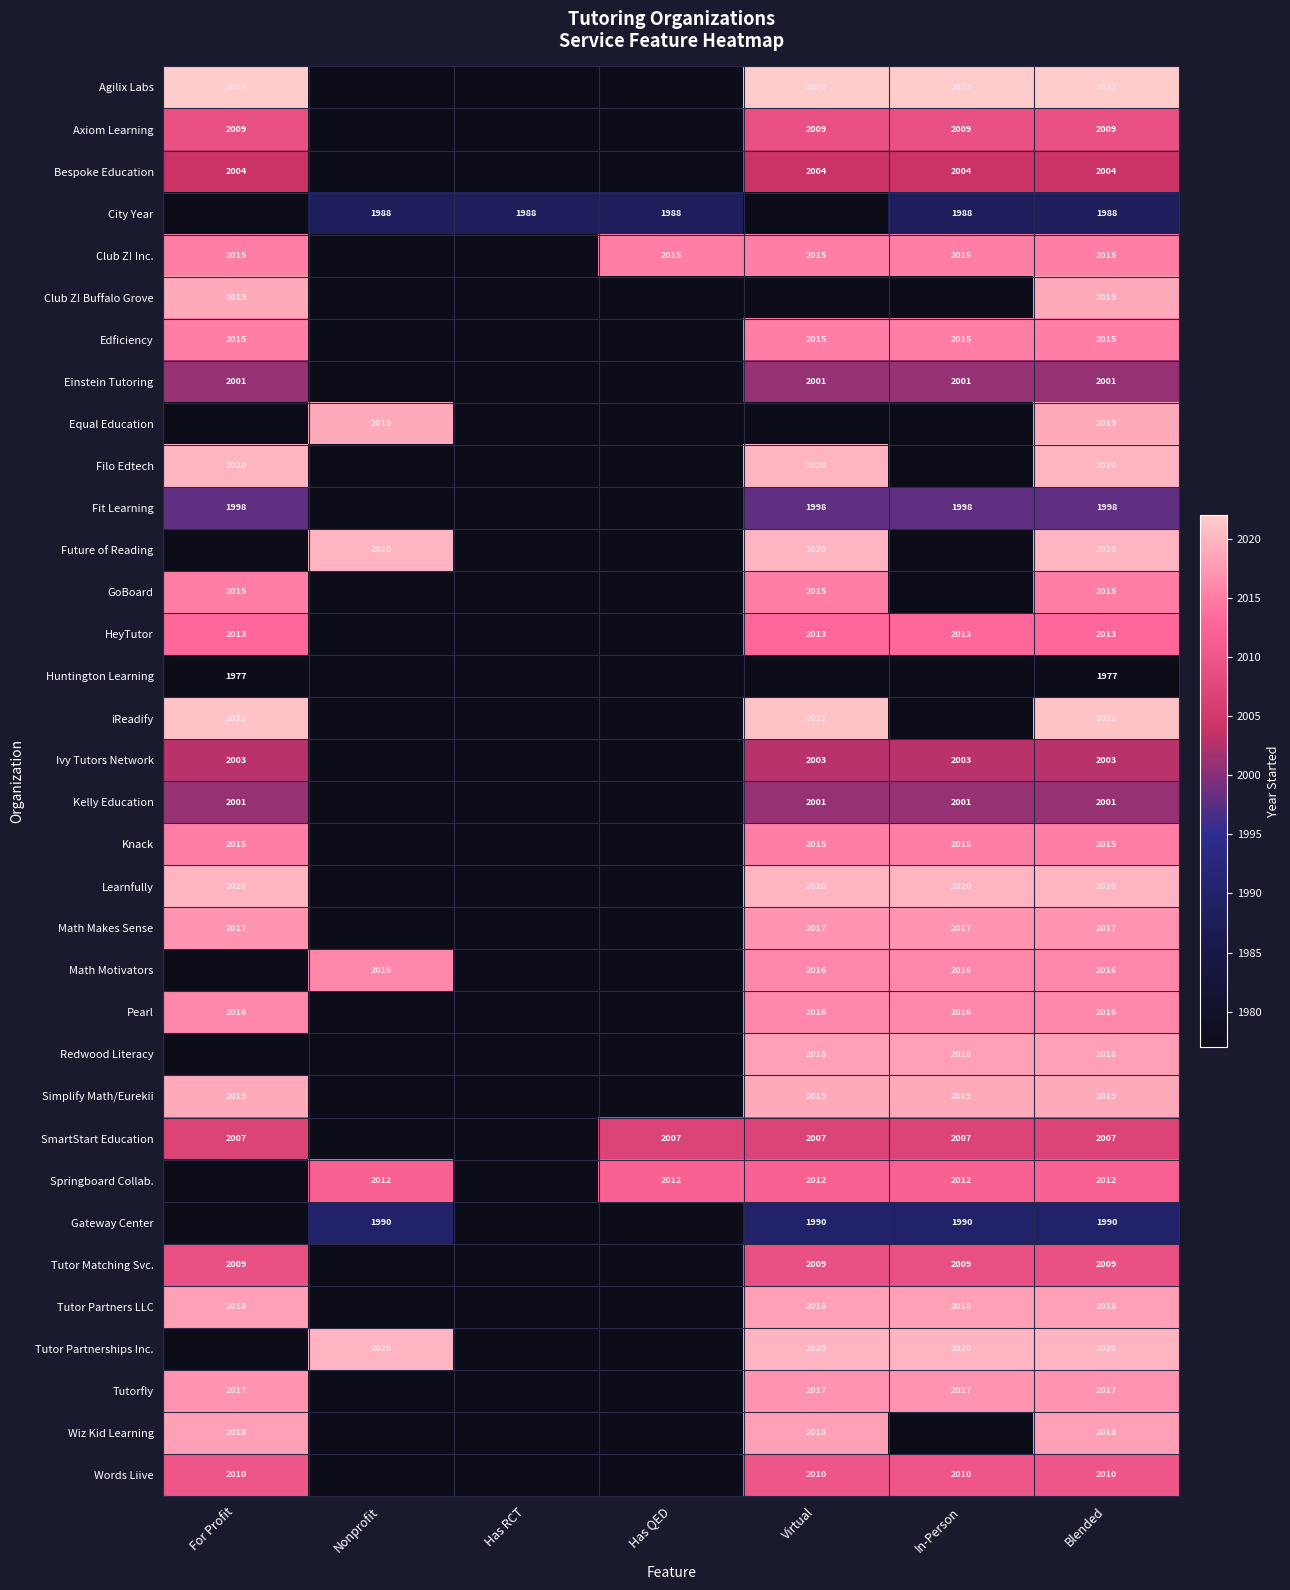

True or false: Bespoke Education has a value of 3063 at Virtual.

False